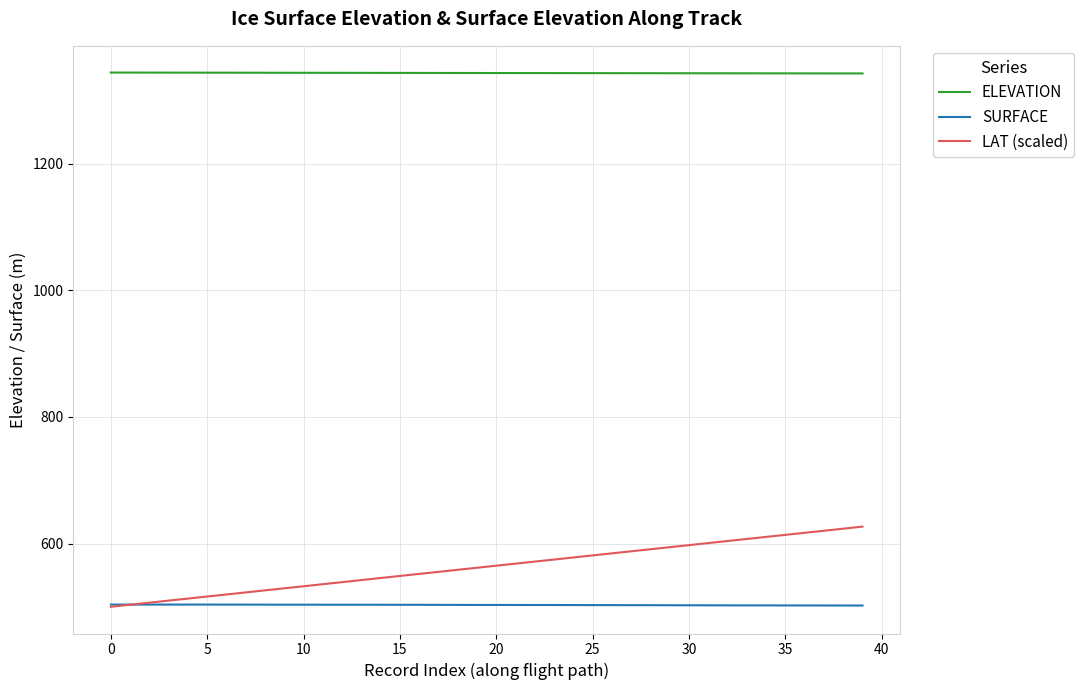

Which series has the largest range (max minus min)?

LAT (scaled)